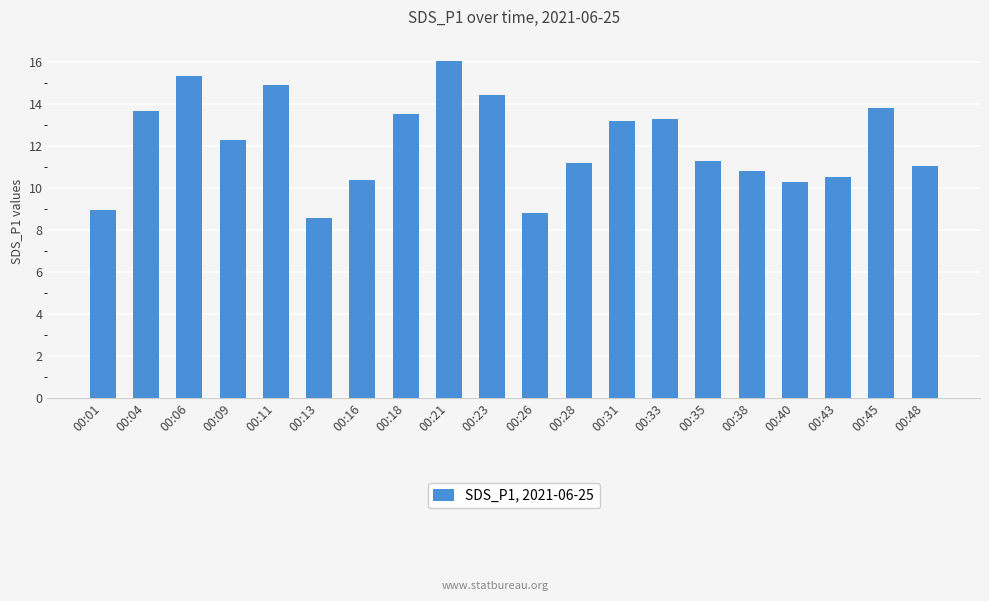

The value at 00:33 is 21.6. True or false?

False